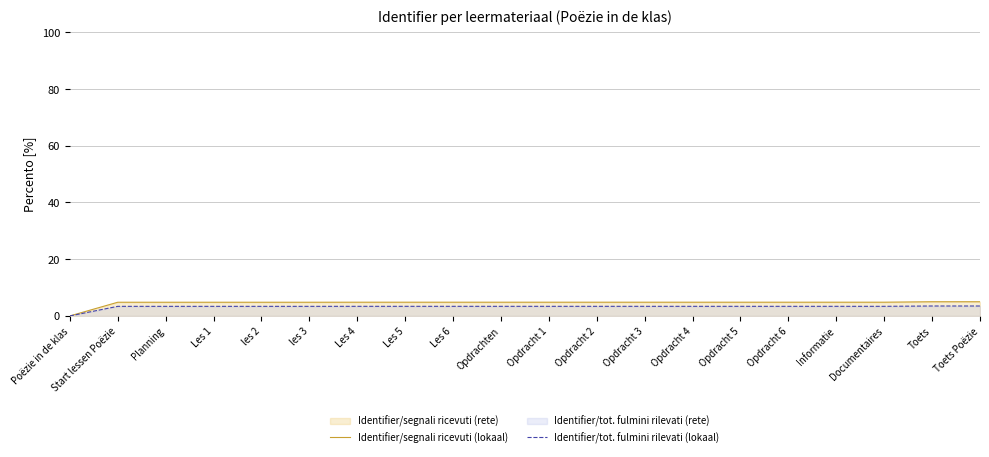

What is the label of the 11th point from the right?

Opdrachten